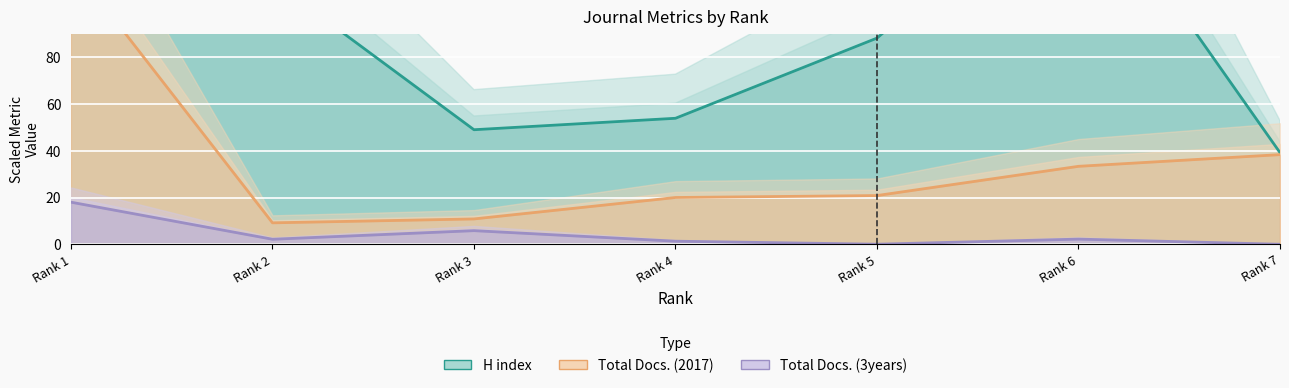

What is the difference between the maximum and minimum values in the Total Docs. (3years) series?

18.0